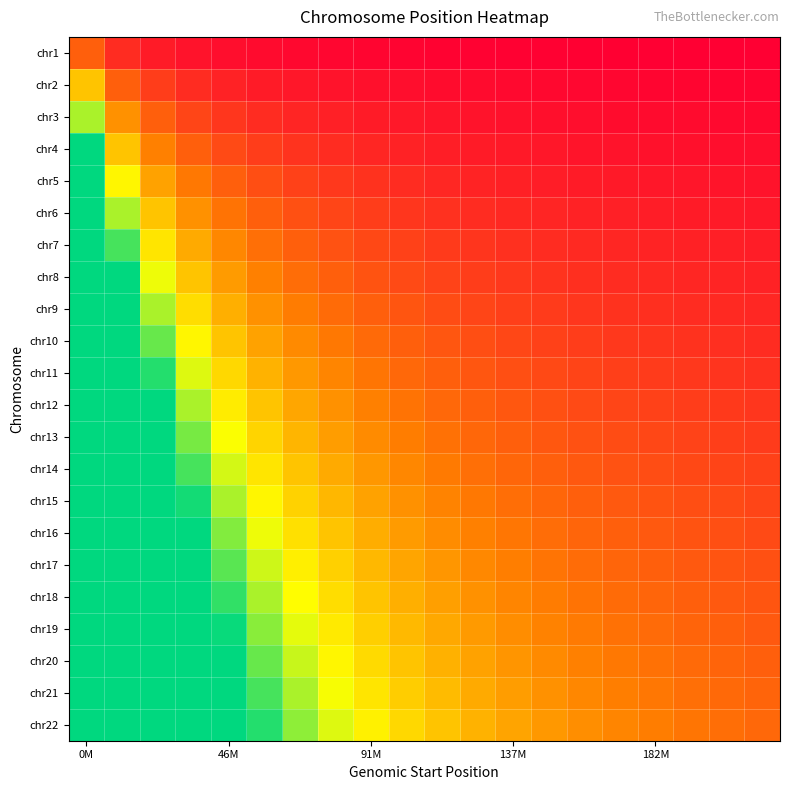

Reading right to left, transcribe all the data shown in this chart.

chr1: 0.0	0.0	0.1	0.1	0.1	0.1	0.1	0.1	0.1	0.1	0.1	0.1	0.1	0.1	0.2	0.2	0.2	0.3	0.5	0.9
chr2: 0.1	0.1	0.1	0.1	0.1	0.1	0.1	0.1	0.2	0.2	0.2	0.2	0.2	0.3	0.3	0.4	0.5	0.6	0.9	1.8
chr3: 0.1	0.1	0.2	0.2	0.2	0.2	0.2	0.2	0.2	0.2	0.3	0.3	0.3	0.4	0.5	0.5	0.7	0.9	1.4	2.7
chr4: 0.2	0.2	0.2	0.2	0.2	0.2	0.3	0.3	0.3	0.3	0.4	0.4	0.5	0.5	0.6	0.7	0.9	1.2	1.8	3.6
chr5: 0.2	0.2	0.3	0.3	0.3	0.3	0.3	0.3	0.4	0.4	0.5	0.5	0.6	0.6	0.8	0.9	1.1	1.5	2.3	4.5
chr6: 0.3	0.3	0.3	0.3	0.3	0.4	0.4	0.4	0.5	0.5	0.5	0.6	0.7	0.8	0.9	1.1	1.4	1.8	2.7	5.5
chr7: 0.3	0.3	0.4	0.4	0.4	0.4	0.5	0.5	0.5	0.6	0.6	0.7	0.8	0.9	1.1	1.3	1.6	2.1	3.2	6.4
chr8: 0.4	0.4	0.4	0.4	0.5	0.5	0.5	0.6	0.6	0.7	0.7	0.8	0.9	1.0	1.2	1.5	1.8	2.4	3.6	7.3
chr9: 0.4	0.4	0.5	0.5	0.5	0.5	0.6	0.6	0.7	0.7	0.8	0.9	1.0	1.2	1.4	1.6	2.0	2.7	4.1	8.2
chr10: 0.5	0.5	0.5	0.5	0.6	0.6	0.6	0.7	0.8	0.8	0.9	1.0	1.1	1.3	1.5	1.8	2.3	3.0	4.5	9.1
chr11: 0.5	0.5	0.6	0.6	0.6	0.7	0.7	0.8	0.8	0.9	1.0	1.1	1.2	1.4	1.7	2.0	2.5	3.3	5.0	10.0
chr12: 0.5	0.6	0.6	0.6	0.7	0.7	0.8	0.8	0.9	1.0	1.1	1.2	1.4	1.6	1.8	2.2	2.7	3.6	5.5	10.9
chr13: 0.6	0.6	0.7	0.7	0.7	0.8	0.8	0.9	1.0	1.1	1.2	1.3	1.5	1.7	2.0	2.4	3.0	3.9	5.9	11.8
chr14: 0.6	0.7	0.7	0.7	0.8	0.8	0.9	1.0	1.1	1.2	1.3	1.4	1.6	1.8	2.1	2.5	3.2	4.2	6.4	12.7
chr15: 0.7	0.7	0.8	0.8	0.9	0.9	1.0	1.0	1.1	1.2	1.4	1.5	1.7	1.9	2.3	2.7	3.4	4.5	6.8	13.6
chr16: 0.7	0.8	0.8	0.9	0.9	1.0	1.0	1.1	1.2	1.3	1.5	1.6	1.8	2.1	2.4	2.9	3.6	4.8	7.3	14.5
chr17: 0.8	0.8	0.9	0.9	1.0	1.0	1.1	1.2	1.3	1.4	1.5	1.7	1.9	2.2	2.6	3.1	3.9	5.2	7.7	15.5
chr18: 0.8	0.9	0.9	1.0	1.0	1.1	1.2	1.3	1.4	1.5	1.6	1.8	2.0	2.3	2.7	3.3	4.1	5.5	8.2	16.4
chr19: 0.9	0.9	1.0	1.0	1.1	1.2	1.2	1.3	1.4	1.6	1.7	1.9	2.2	2.5	2.9	3.5	4.3	5.8	8.6	17.3
chr20: 0.9	1.0	1.0	1.1	1.1	1.2	1.3	1.4	1.5	1.7	1.8	2.0	2.3	2.6	3.0	3.6	4.5	6.1	9.1	18.2
chr21: 1.0	1.0	1.1	1.1	1.2	1.3	1.4	1.5	1.6	1.7	1.9	2.1	2.4	2.7	3.2	3.8	4.8	6.4	9.5	19.1
chr22: 1.0	1.1	1.1	1.2	1.2	1.3	1.4	1.5	1.7	1.8	2.0	2.2	2.5	2.9	3.3	4.0	5.0	6.7	10.0	20.0